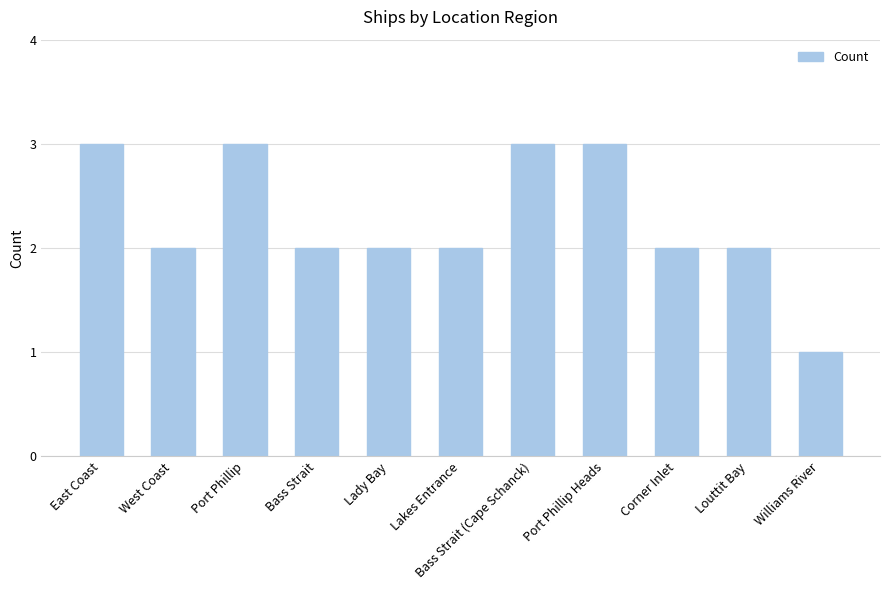

True or false: the data shows 1 at Lady Bay.

False